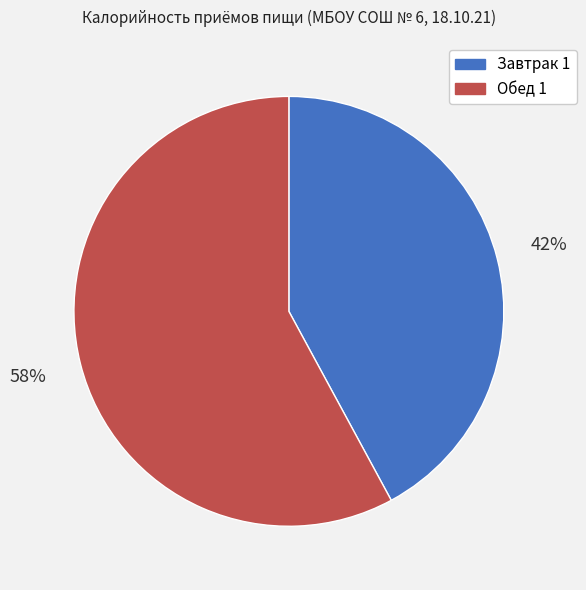

To the nearest percent, what is the difference between the Обед 1 and Завтрак 1 slice percentages?

16%